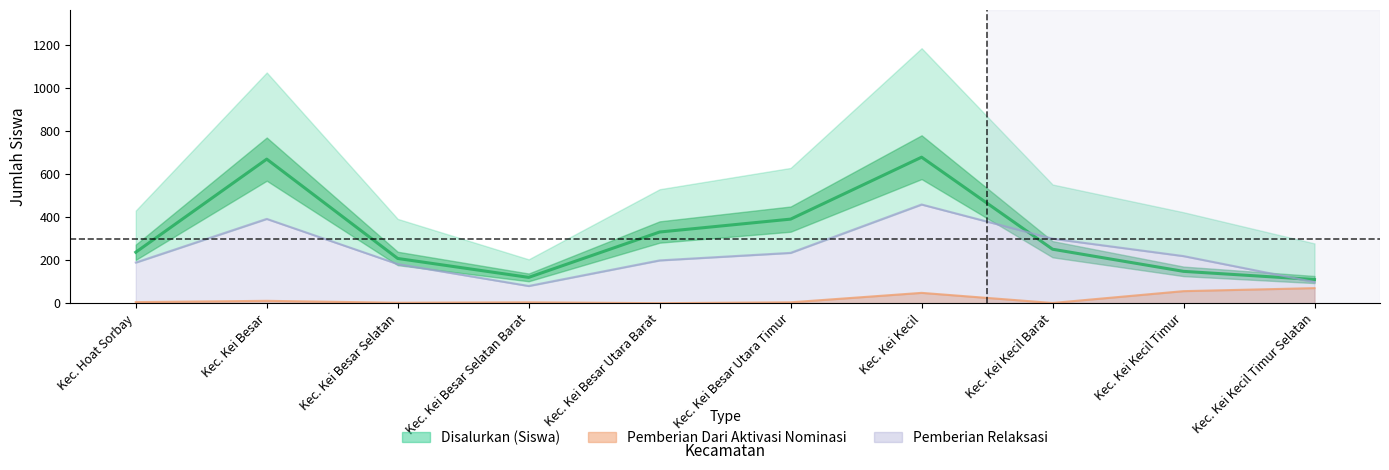

Rank the series by their average value, from highest to lowest.

Disalurkan (Siswa), Pemberian Relaksasi, Pemberian Dari Aktivasi Nominasi